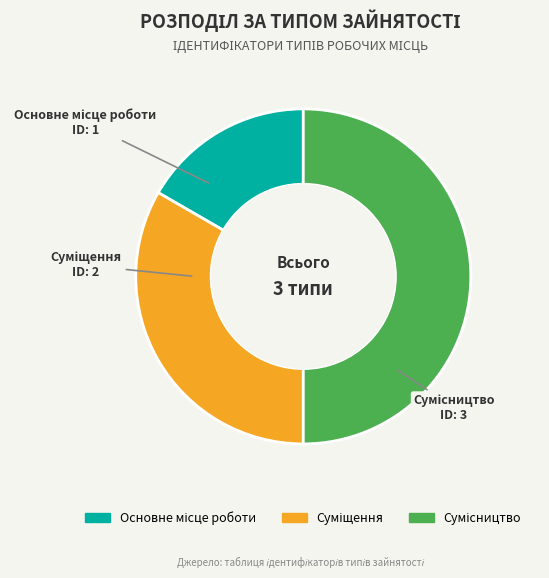

Which category has the smallest portion of the pie?

Основне місце роботи